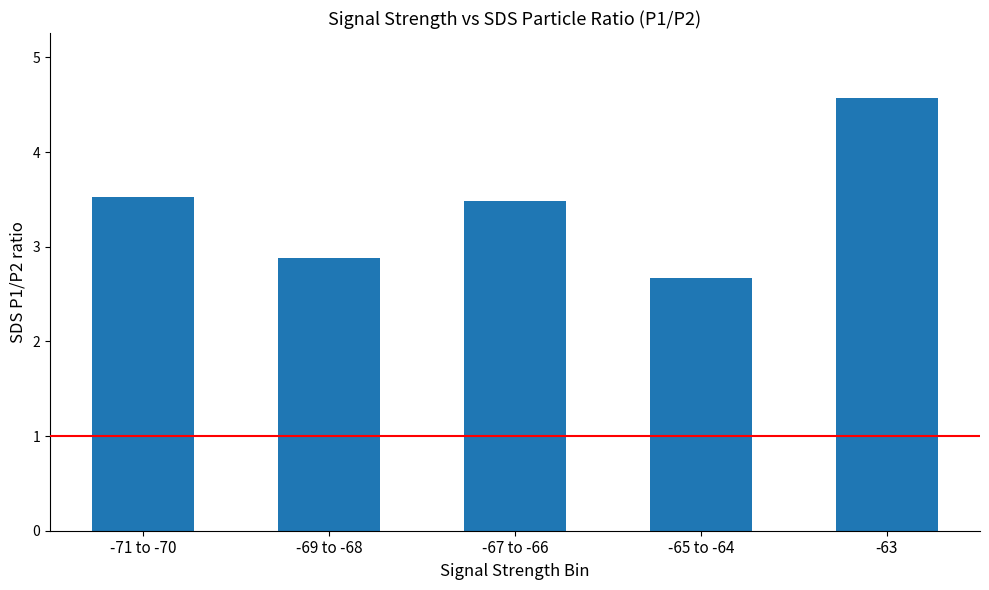

Which category has the highest value across all series?

-63